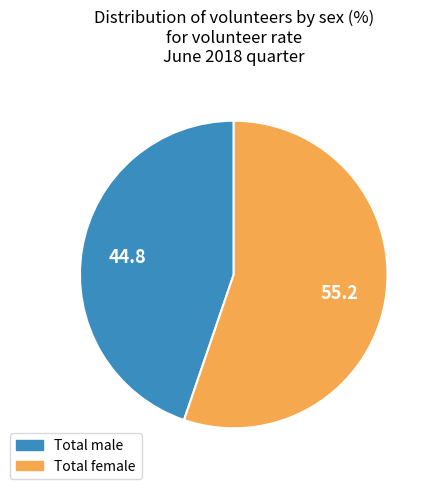

Is it true that Total female is 55% of the pie?

True